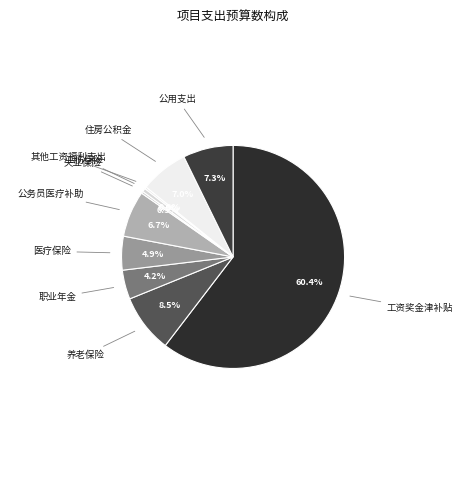

What percentage is the 职业年金 slice, to the nearest percent?

4%